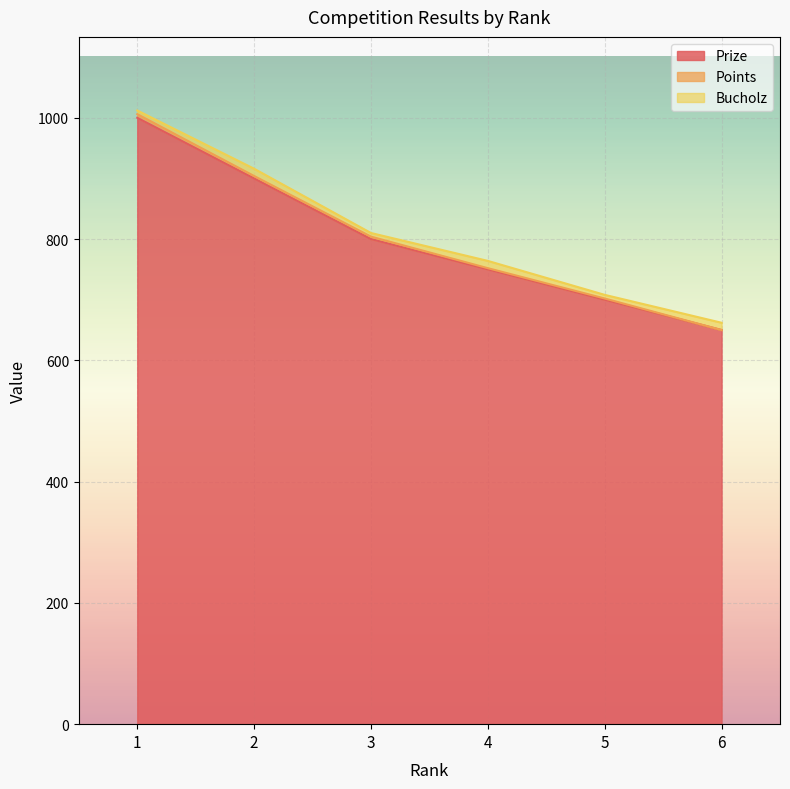

Is the value of Bucholz at 4 greater than the value of Prize at 4?

No